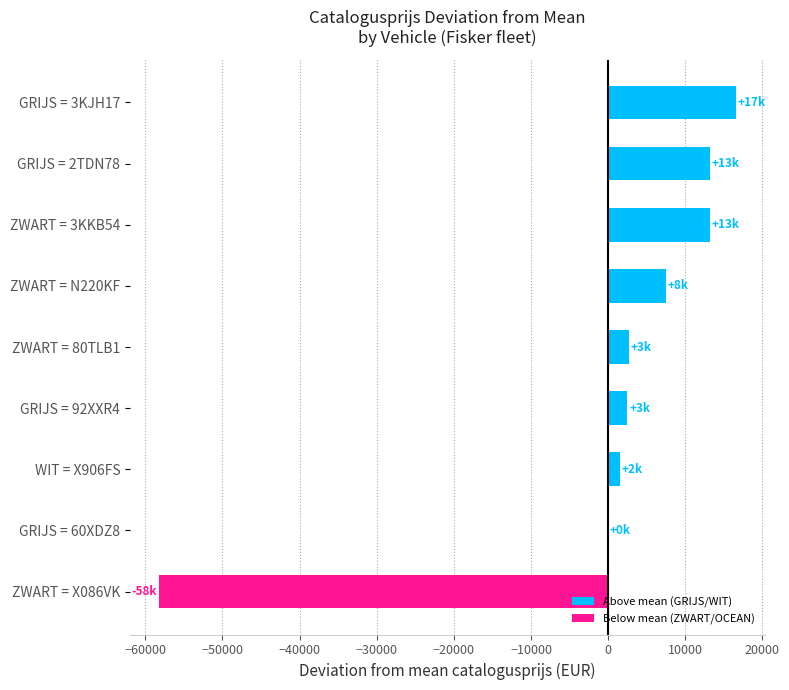

Which label corresponds to the largest value in the chart?

GRIJS = 3KJH17